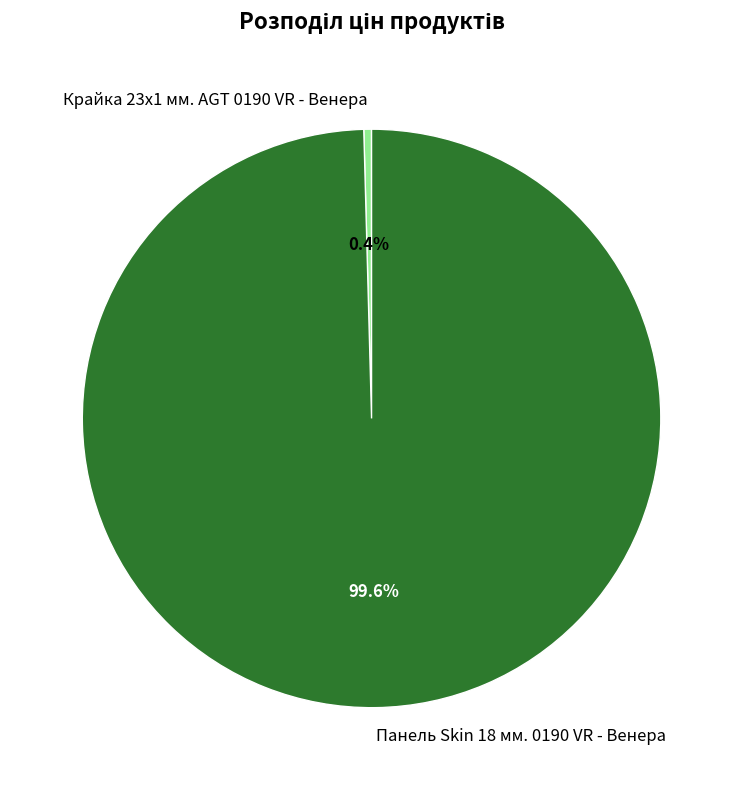

What is the smallest slice in the pie chart?

Крайка 23x1 мм. AGT 0190 VR - Венера